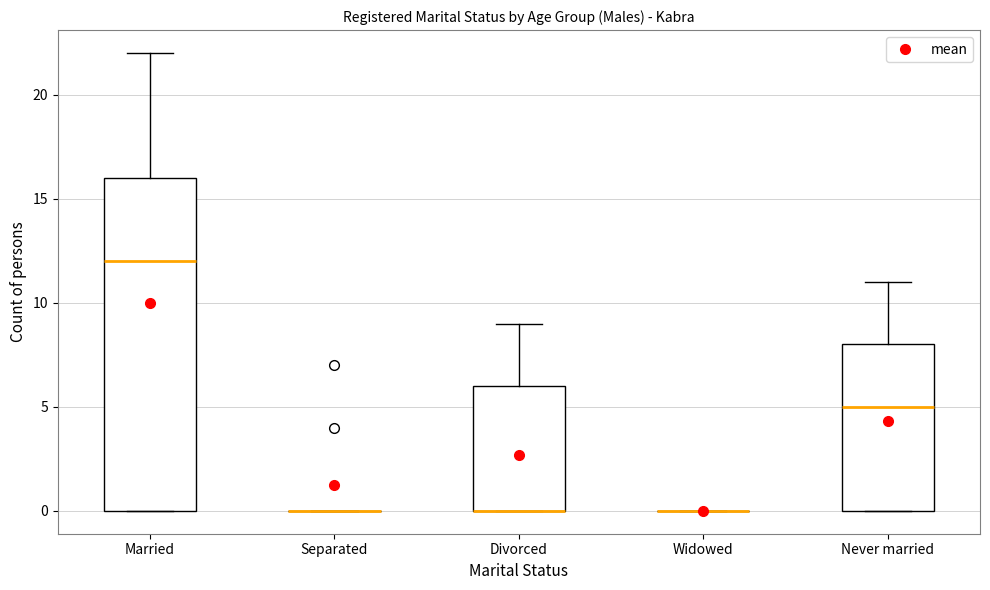

Where is the lower edge of the box for Married on the y-axis? The values are not printed on the chart, so give them approximately, as read against the axis.

0